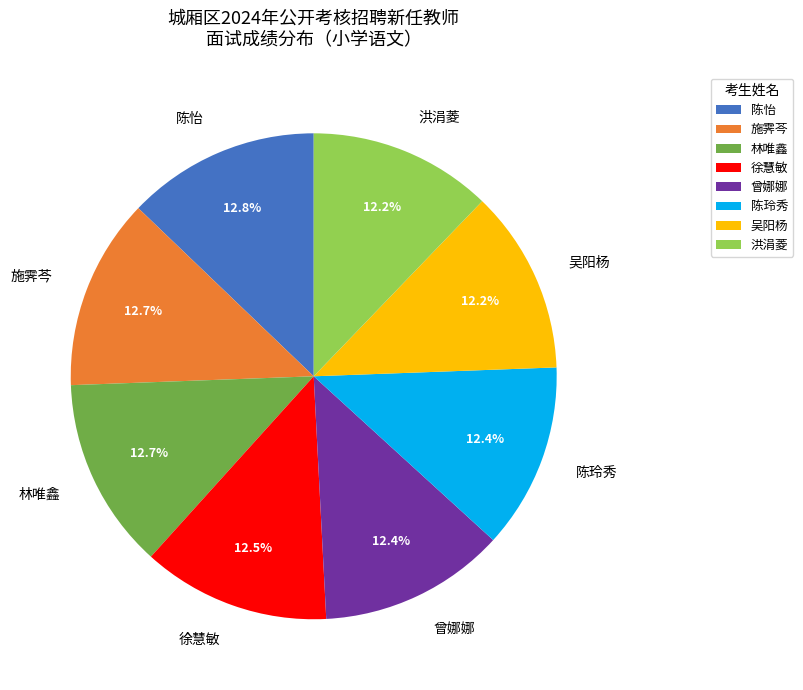

Is it true that 陈怡 is 13% of the pie?

True